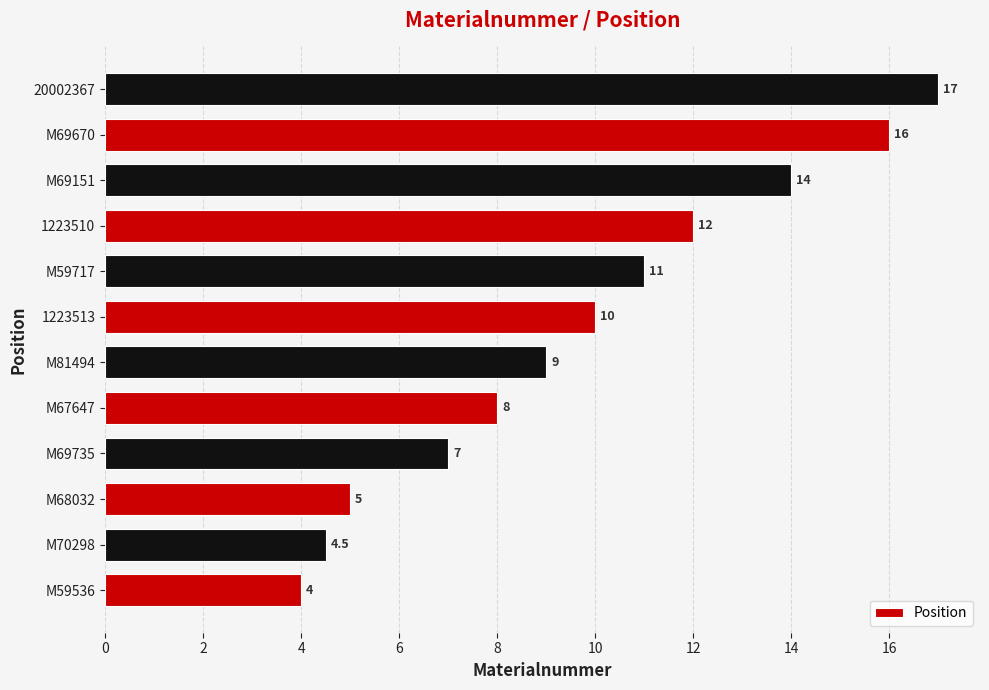

Between M67647 and M68032, which is larger?

M67647